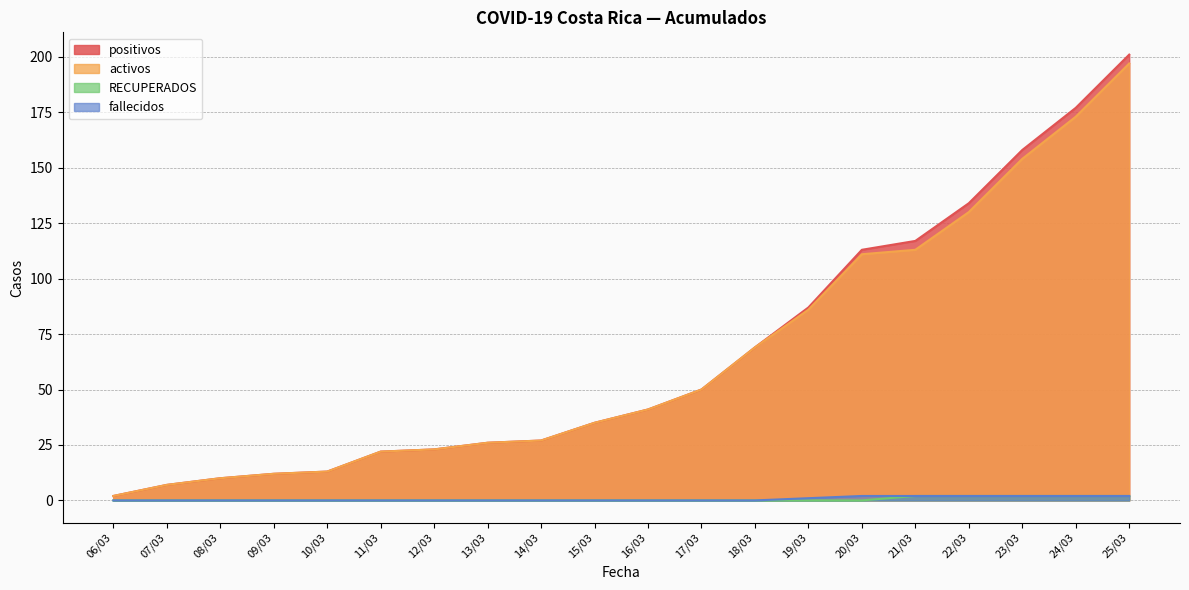

Reading left to right, what are all the values shown in this chart?

positivos: 2	7	10	12	13	22	23	26	27	35	41	50	69	87	113	117	134	158	177	201
activos: 2	7	10	12	13	22	23	26	27	35	41	50	69	86	111	113	130	154	173	197
RECUPERADOS: 0	0	0	0	0	0	0	0	0	0	0	0	0	0	0	2	2	2	2	2
fallecidos: 0	0	0	0	0	0	0	0	0	0	0	0	0	1	2	2	2	2	2	2